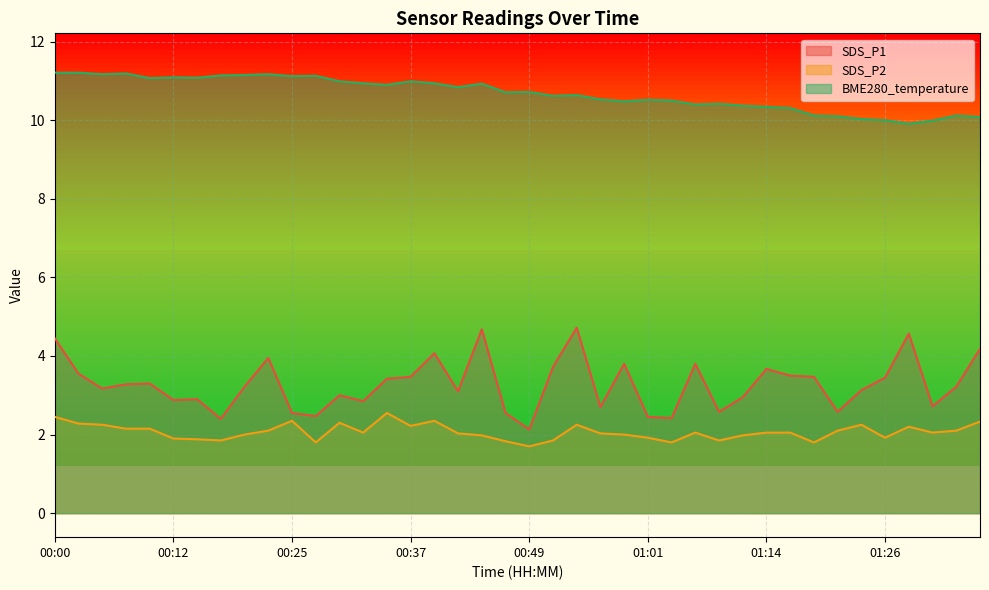

How many interior local peaks does the BME280_temperature series have?

11